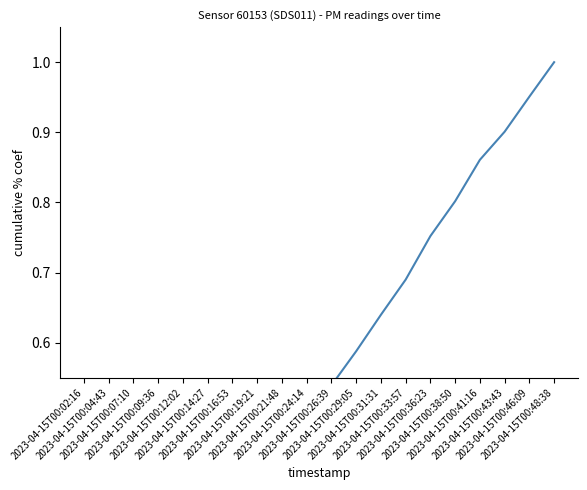

What is the sum of the values at 2023-04-15T00:41:16 and 2023-04-15T00:12:02?

1.1